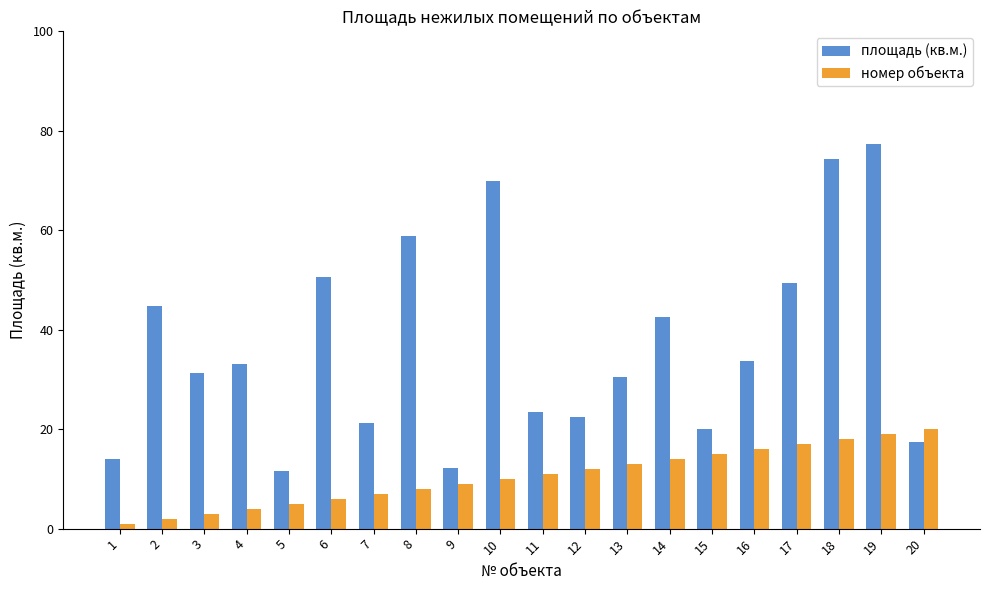

What is the difference between the maximum and second lowest values in the номер объекта series?

18.0